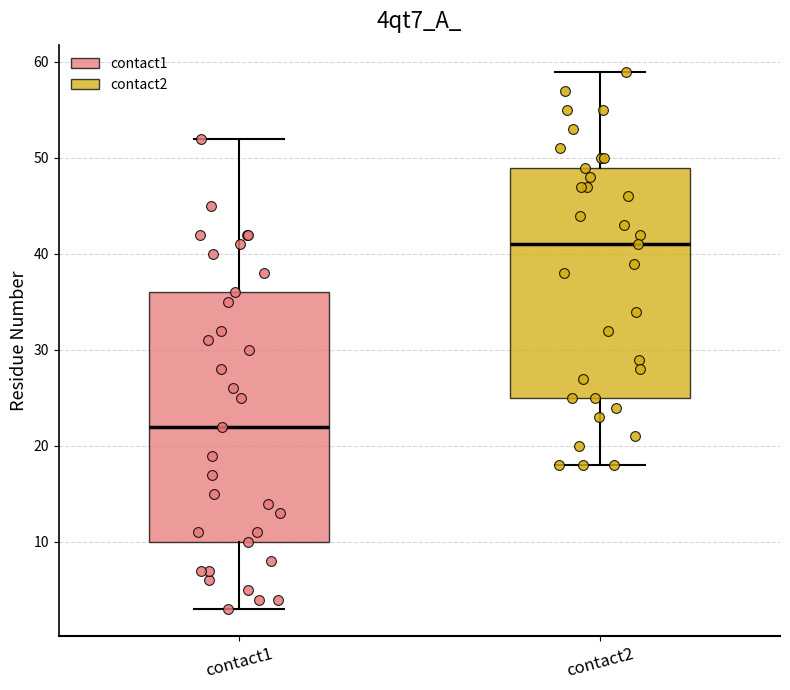

Which box is the tallest, from its lower edge to its upper edge?

contact1